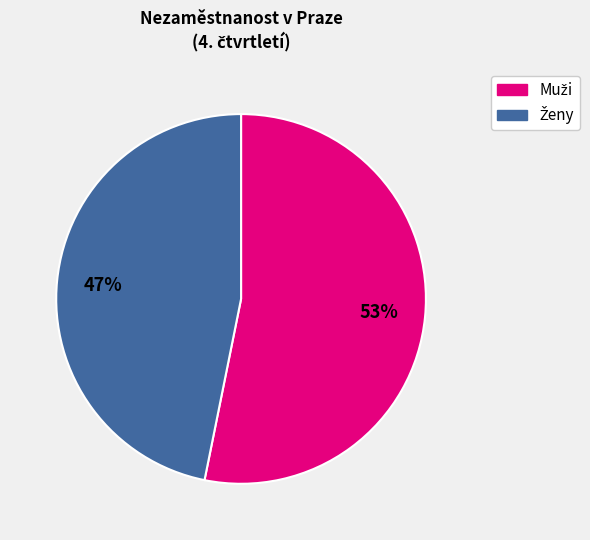

Is there a majority slice in this chart?

Yes